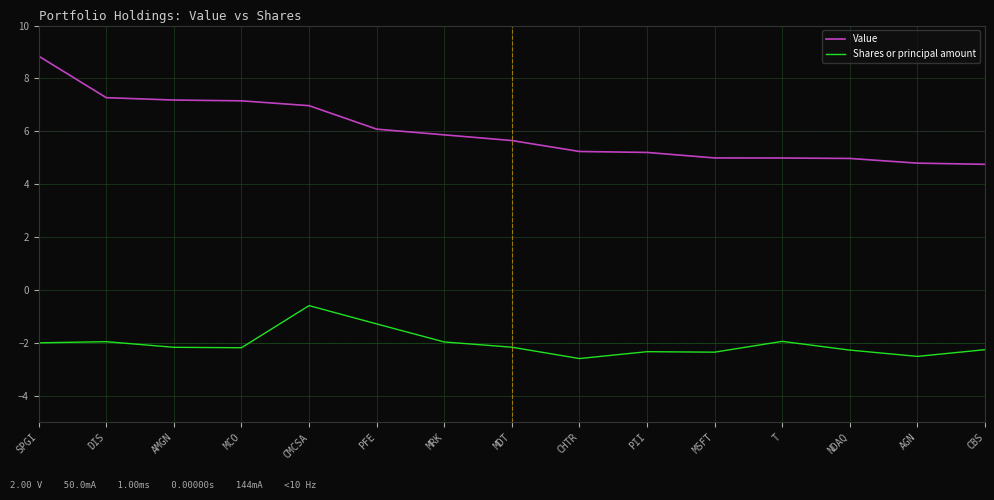

What position from the left is CBS?

15